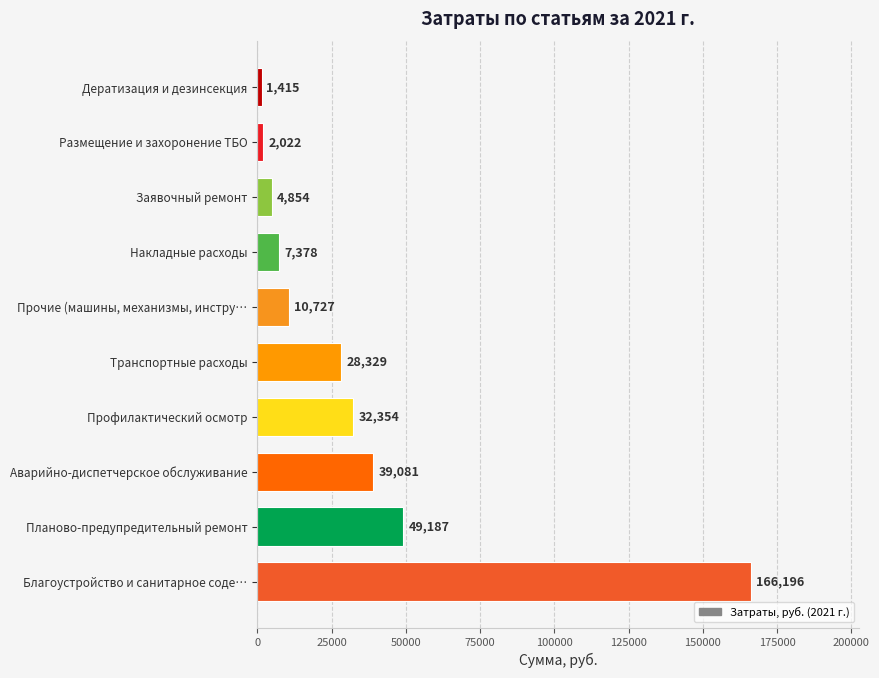

List the labels in order of value, smallest first.

Дератизация и дезинсекция, Размещение и захоронение ТБО, Заявочный ремонт, Накладные расходы, Прочие (машины, механизмы, инстру…, Транспортные расходы, Профилактический осмотр, Аварийно-диспетчерское обслуживание, Планово-предупредительный ремонт, Благоустройство и санитарное соде…